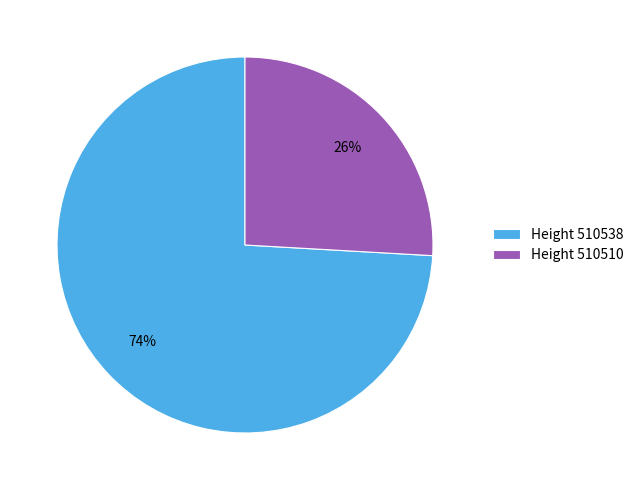

What is the majority slice?

Height 510538